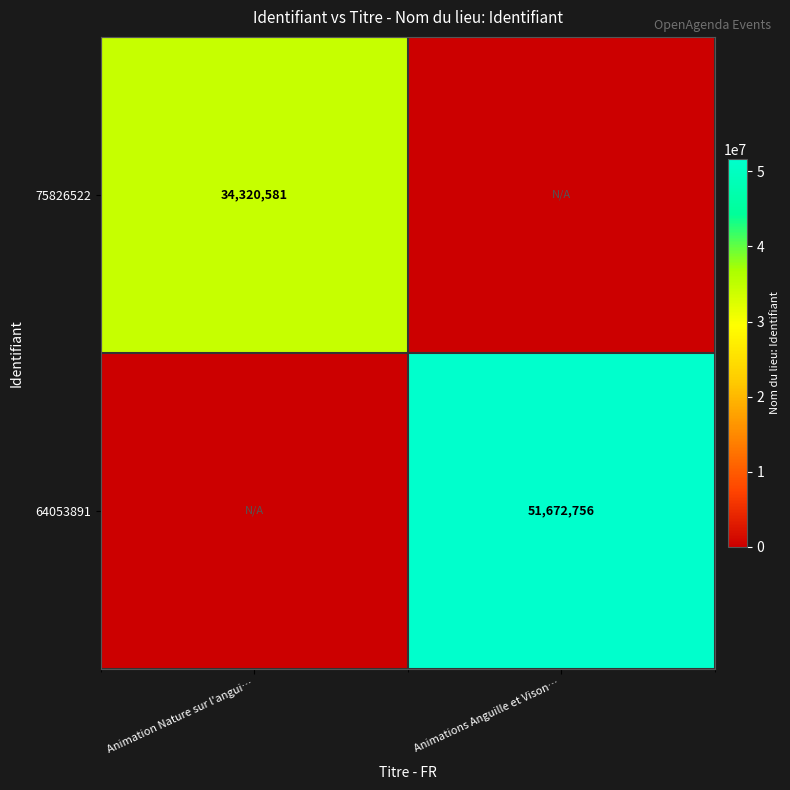

Is it true that 75826522 equals 19554339 at Animation Nature sur l'angui…?

False